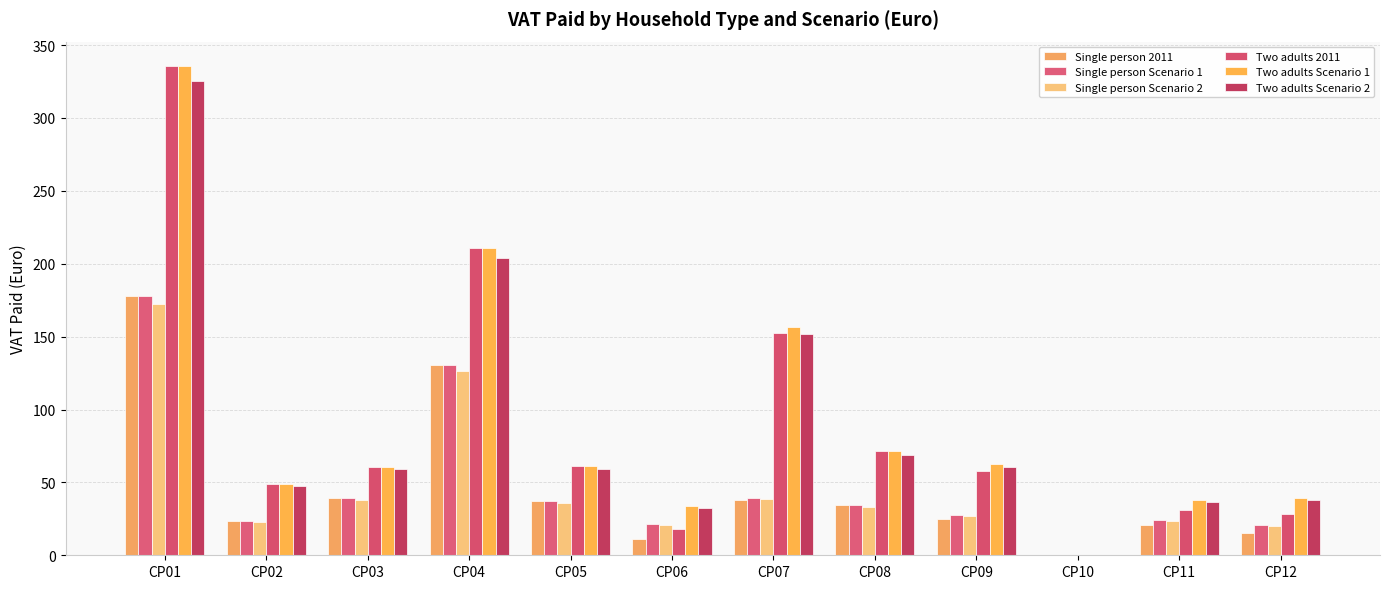

What is the difference between the second highest and minimum values in the Two adults Scenario 2 series?

204.2